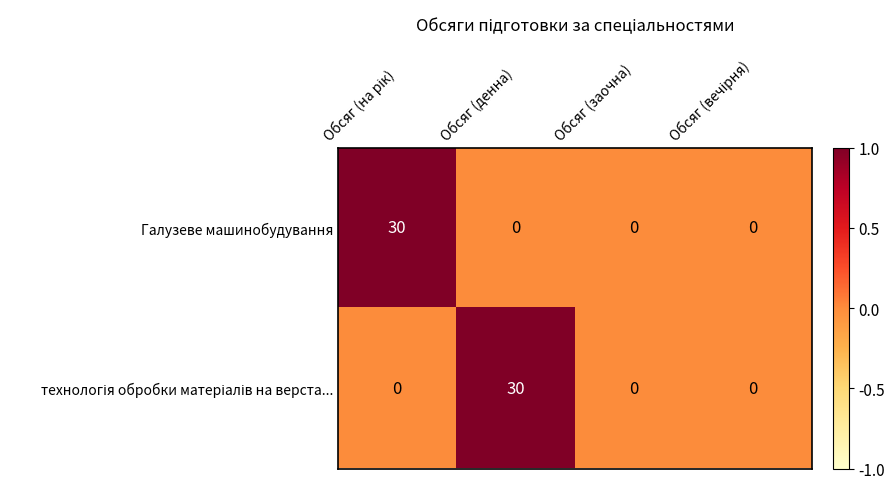

What is the difference between the maximum and minimum values in the Галузеве машинобудування series?

30